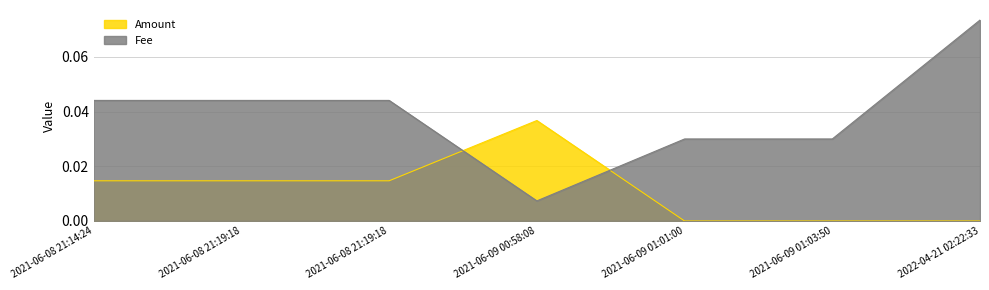

What is the label of the 3rd point from the right?

2021-06-09 01:01:00